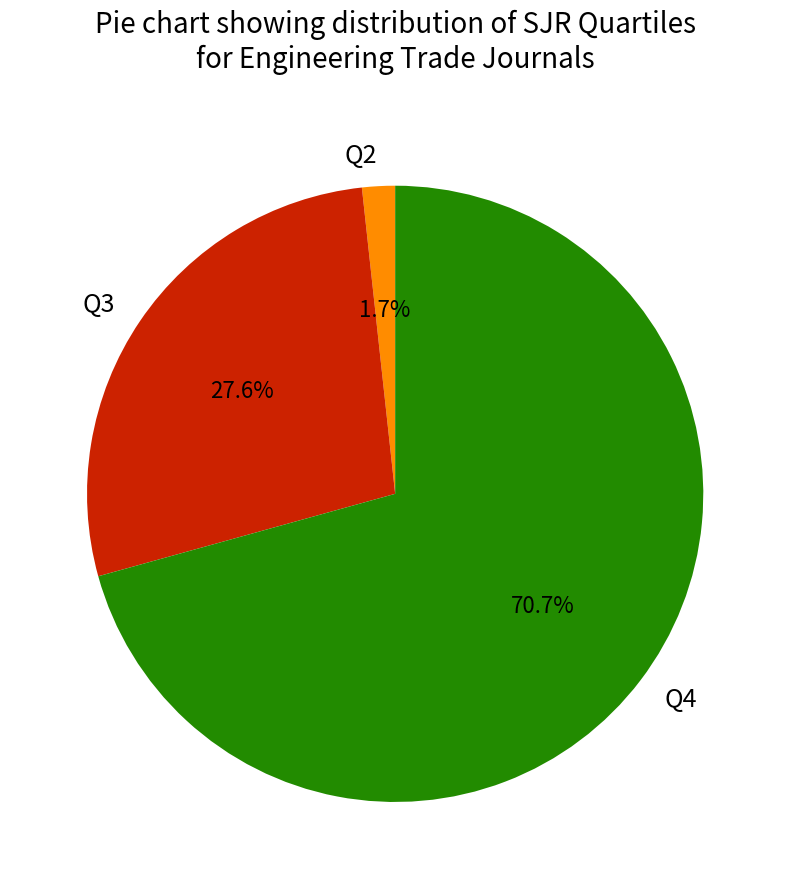

How many segments does this pie chart have?

3